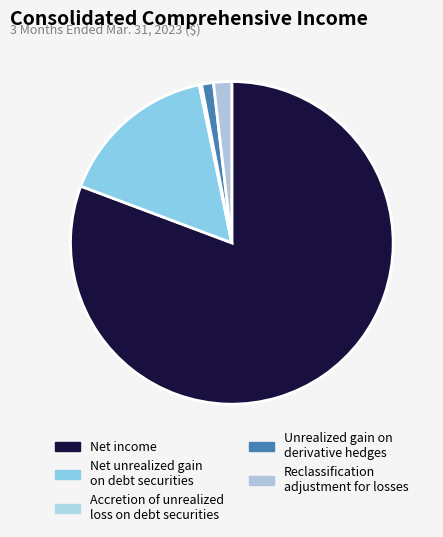

To the nearest percent, what percentage of the pie is Net unrealized gain on debt securities?

16%